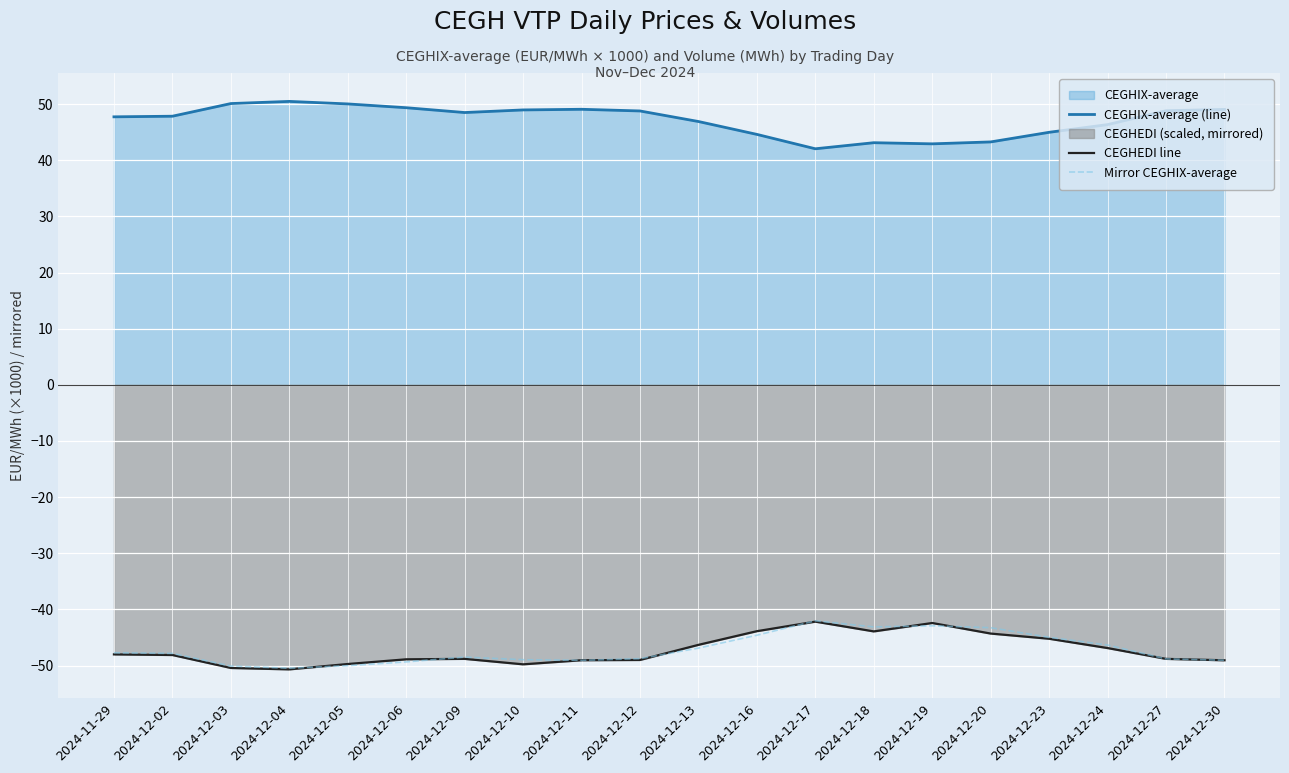

How many data points in Mirror CEGHIX-average are less than -47?

12